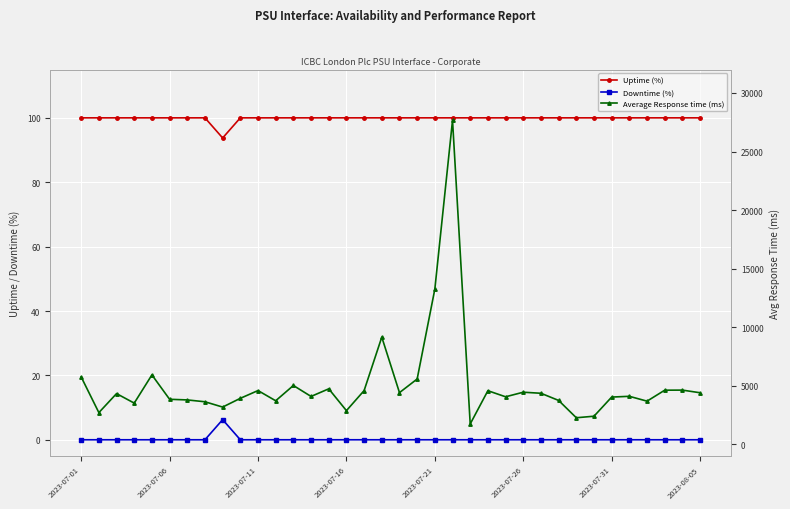

True or false: Downtime (%) and Uptime (%) cross at least once.

False